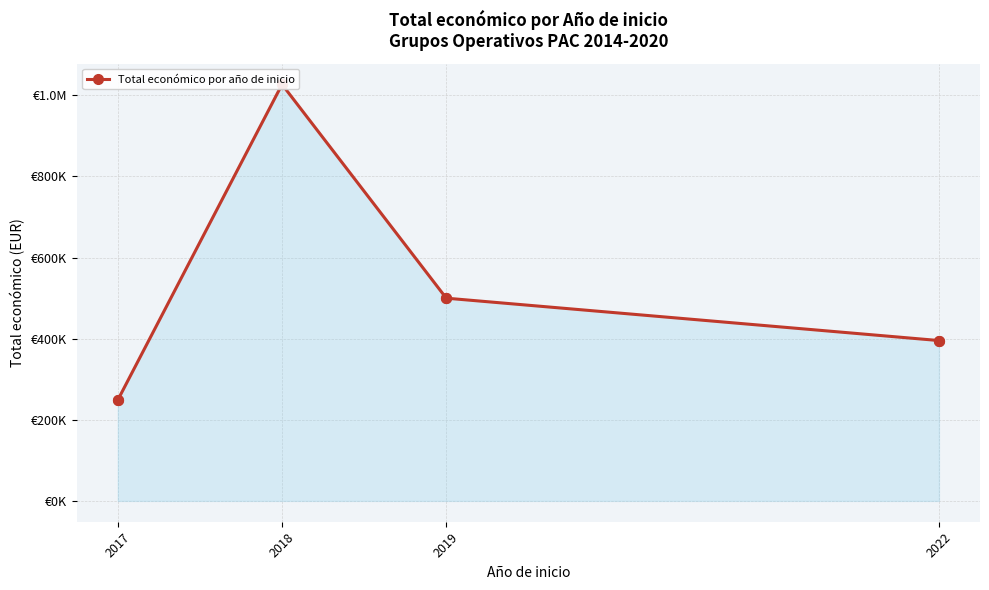

Which has a higher value, 2017 or 2018?

2018